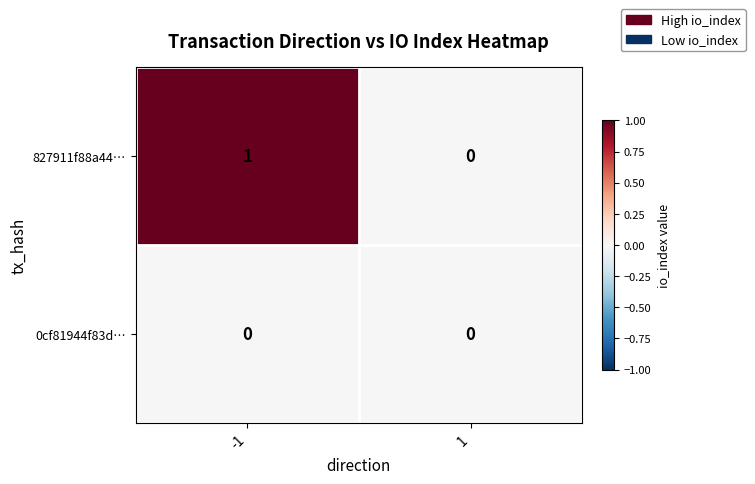

Between -1 and 1, which series saw the biggest shift?

827911f88a44…